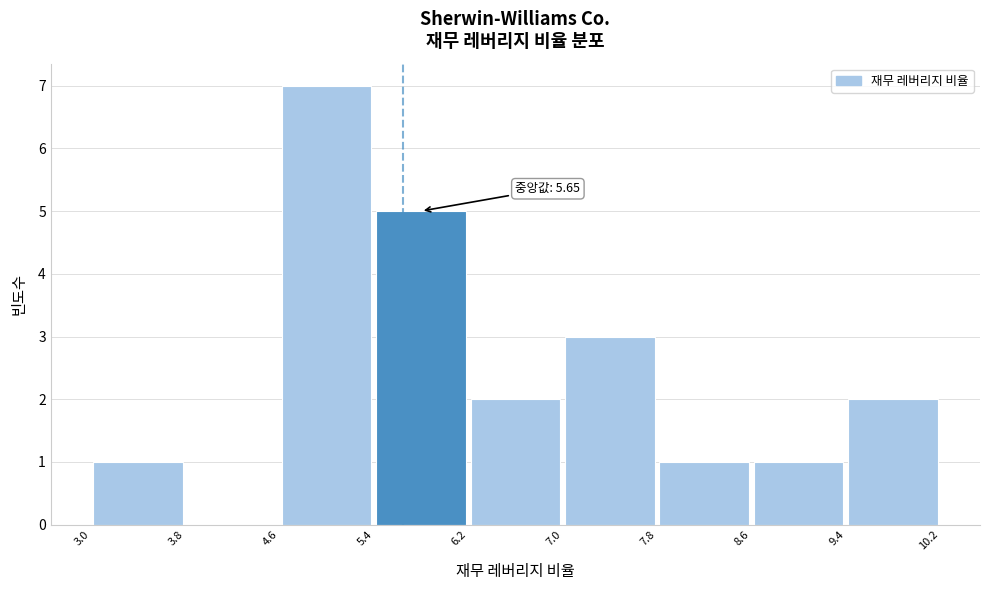

Over which range of the x-axis is the bar tallest?

4.6 to 5.4